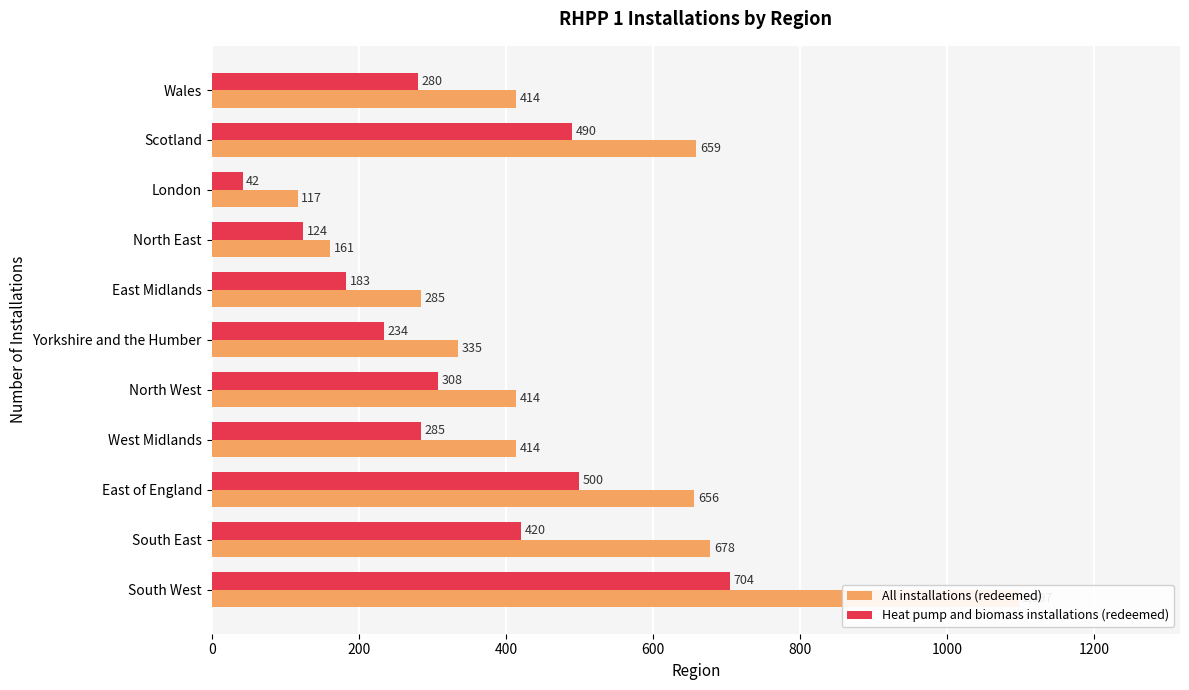

Is it true that Heat pump and biomass installations (redeemed) equals 360 at Yorkshire and the Humber?

False